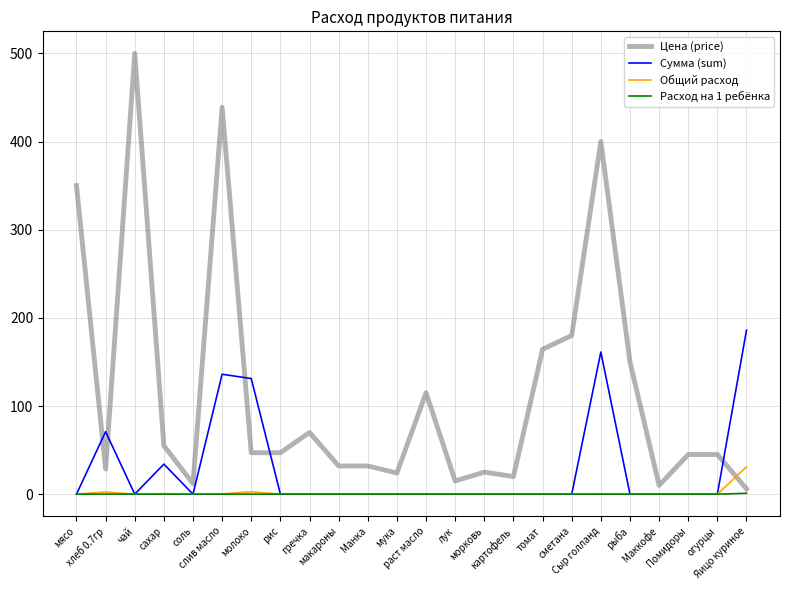

List the series in order of their peak value, lowest first.

Расход на 1 ребёнка, Общий расход, Сумма (sum), Цена (price)